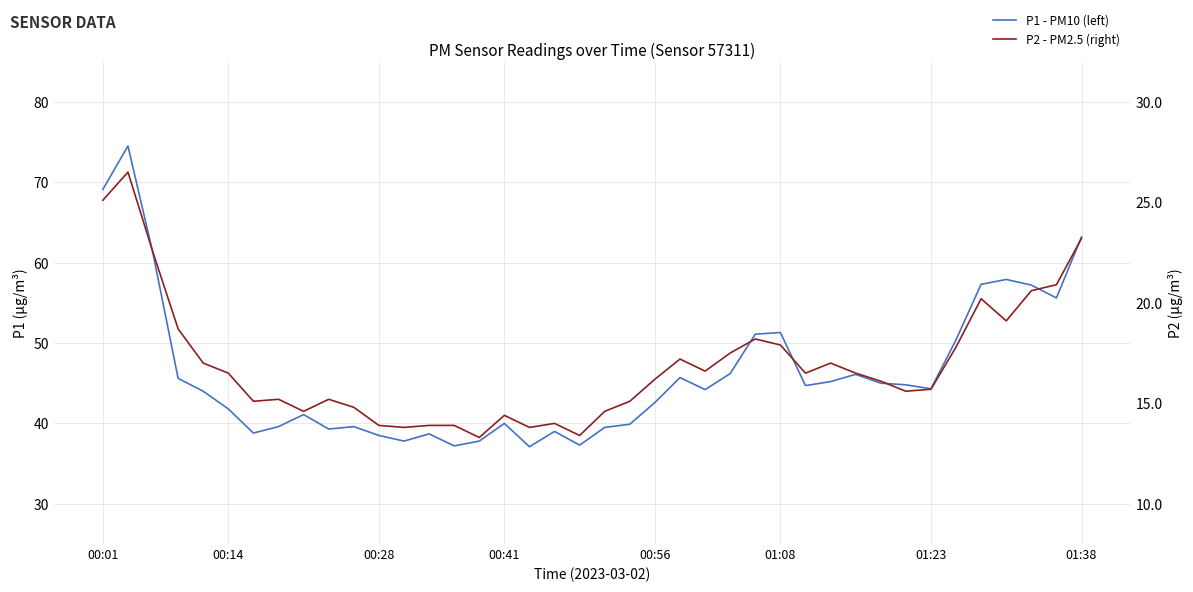

Reading left to right, what are all the values shown in this chart?

P1 - PM10 (left): 69.1	74.5	61.1	45.6	44.0	41.8	38.8	39.6	41.1	39.3	39.6	38.5	37.8	38.7	37.2	37.8	40.0	37.1	39.0	37.3	39.5	39.9	42.6	45.7	44.2	46.2	51.1	51.3	44.7	45.2	46.1	45.0	44.8	44.3	50.4	57.3	57.9	57.2	55.6	63.2
P2 - PM2.5 (right): 25.1	26.5	22.5	18.7	17.0	16.5	15.1	15.2	14.6	15.2	14.8	13.9	13.8	13.9	13.9	13.3	14.4	13.8	14.0	13.4	14.6	15.1	16.2	17.2	16.6	17.5	18.2	17.9	16.5	17.0	16.5	16.1	15.6	15.7	17.8	20.2	19.1	20.6	20.9	23.2